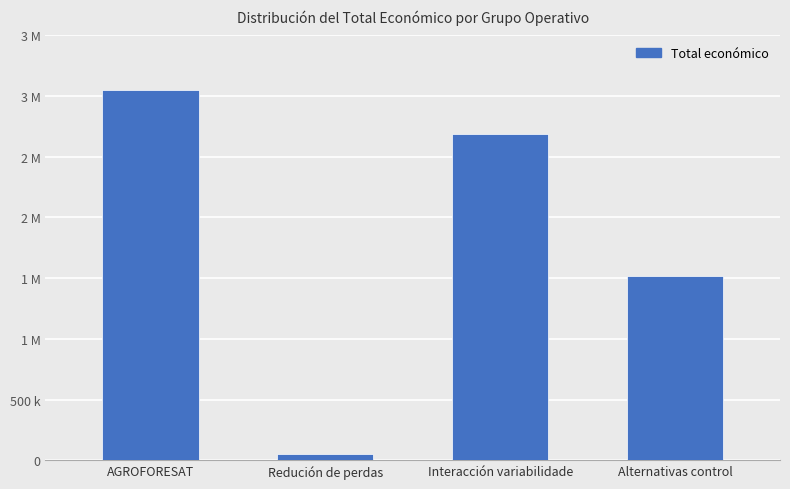

Does the chart contain any negative values?

No